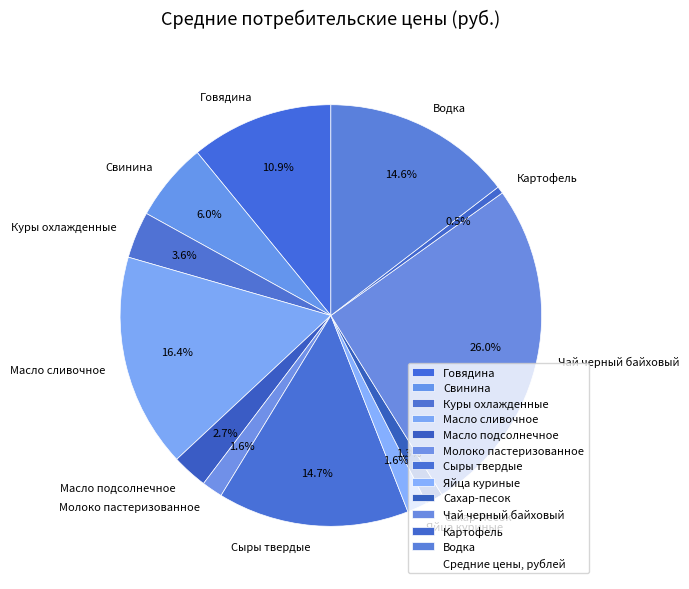

Approximately how many times larger is the value at Сыры твердые compared to Масло сливочное?

0.9